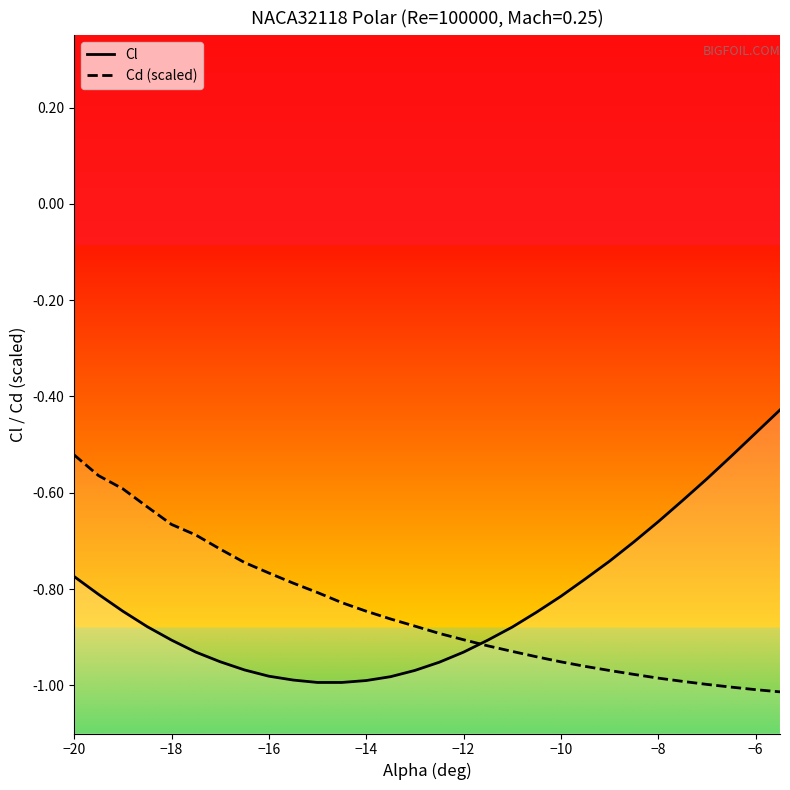

Reading left to right, what are all the values shown in this chart?

Cl: -0.8	-0.8	-0.8	-0.9	-0.9	-0.9	-1.0	-1.0	-1.0	-1.0	-1.0	-1.0	-1.0	-1.0	-1.0	-1.0	-0.9	-0.9	-0.9	-0.8	-0.8	-0.8	-0.7	-0.7	-0.7	-0.6	-0.6	-0.5	-0.5	-0.4
Cd (scaled): -0.5	-0.6	-0.6	-0.6	-0.7	-0.7	-0.7	-0.7	-0.8	-0.8	-0.8	-0.8	-0.8	-0.9	-0.9	-0.9	-0.9	-0.9	-0.9	-0.9	-1.0	-1.0	-1.0	-1.0	-1.0	-1.0	-1.0	-1.0	-1.0	-1.0